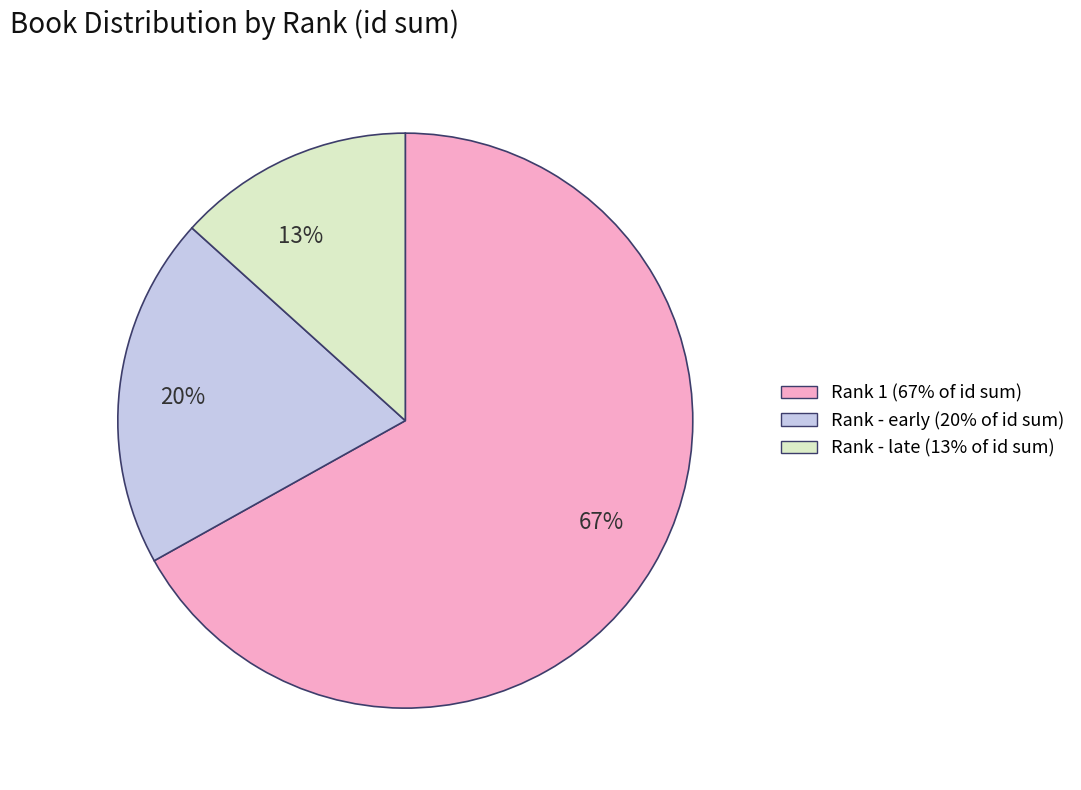

Does any single category account for the majority?

Yes